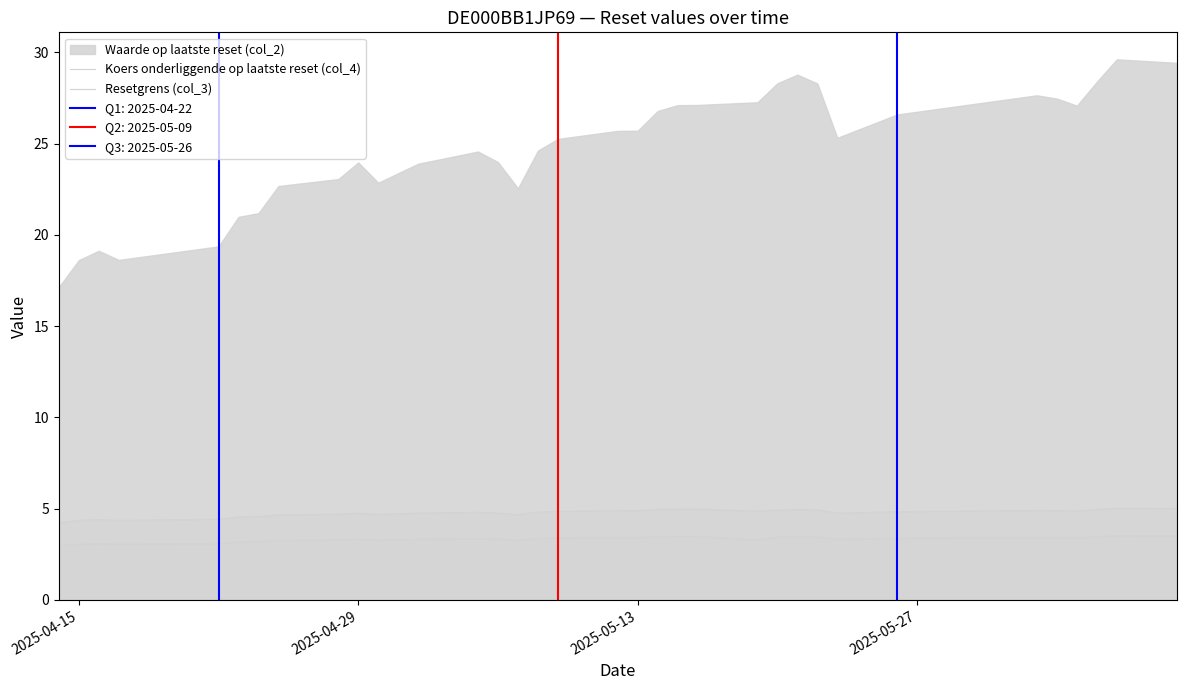

True or false: Resetgrens (col_3) has a value of 1.0 at 7.

False